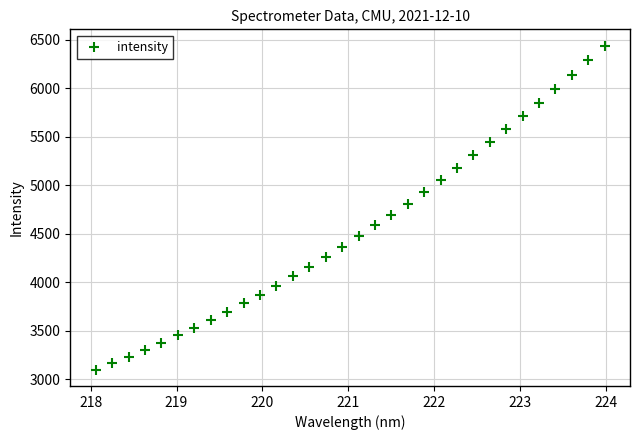

What is the range of Y values (max minus min)?

3342.2